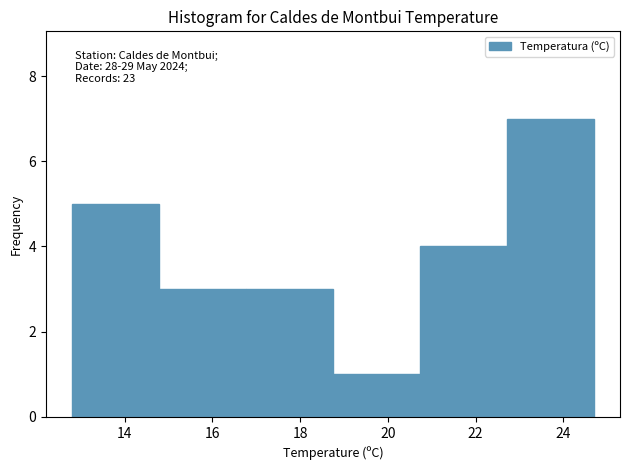

Over which range of the x-axis is the bar tallest?

22.8 to 24.8